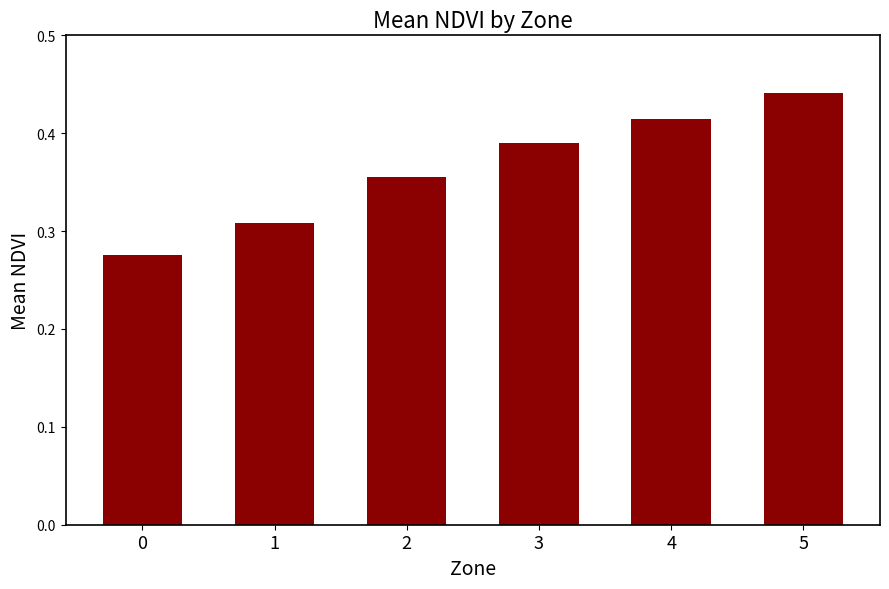

Which label corresponds to the largest value in the chart?

5